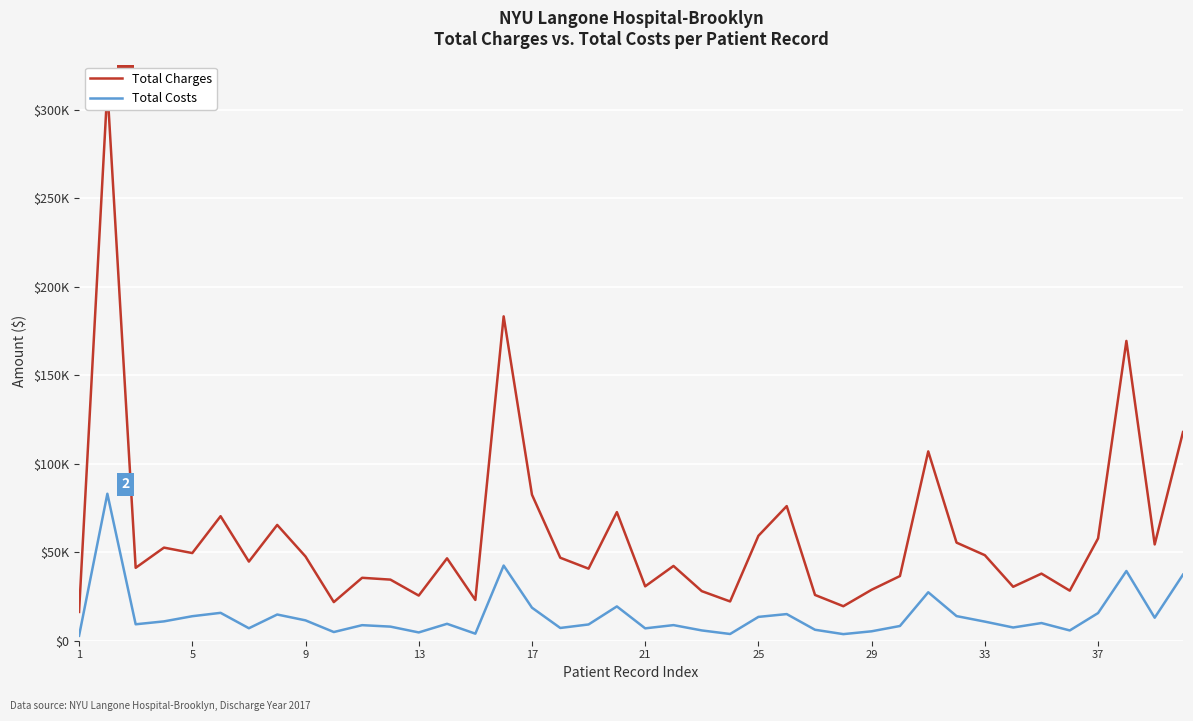

True or false: Total Charges and Total Costs intersect in this chart.

False